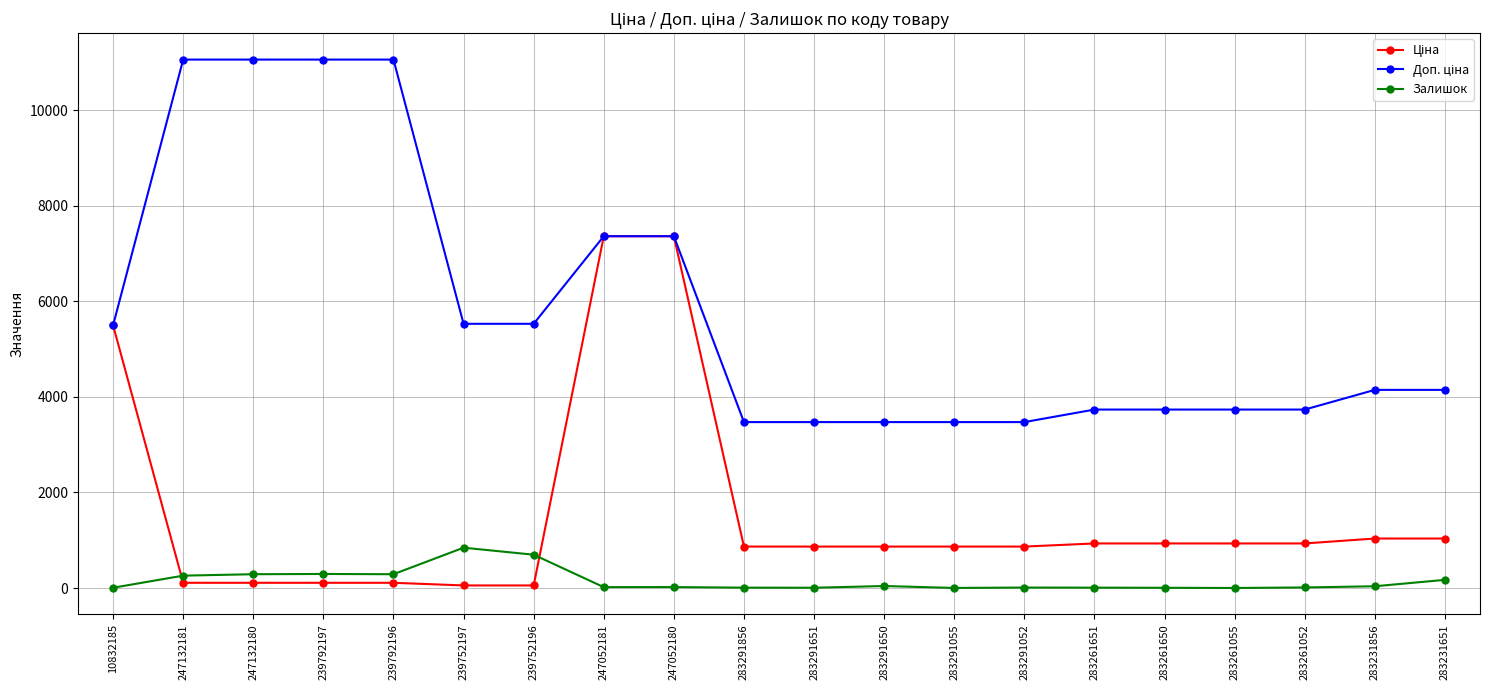

What is the label of the 15th point from the left?

283261651